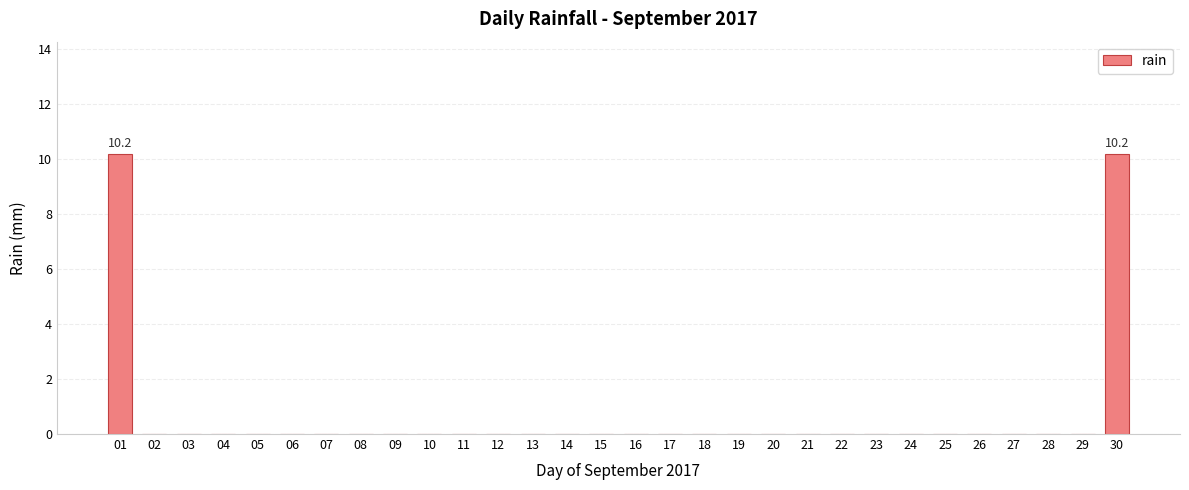

Reading right to left, list all the values displayed in this chart.

30=10.2	29=0.0	28=0.0	27=0.0	26=0.0	25=0.0	24=0.0	23=0.0	22=0.0	21=0.0	20=0.0	19=0.0	18=0.0	17=0.0	16=0.0	15=0.0	14=0.0	13=0.0	12=0.0	11=0.0	10=0.0	09=0.0	08=0.0	07=0.0	06=0.0	05=0.0	04=0.0	03=0.0	02=0.0	01=10.2